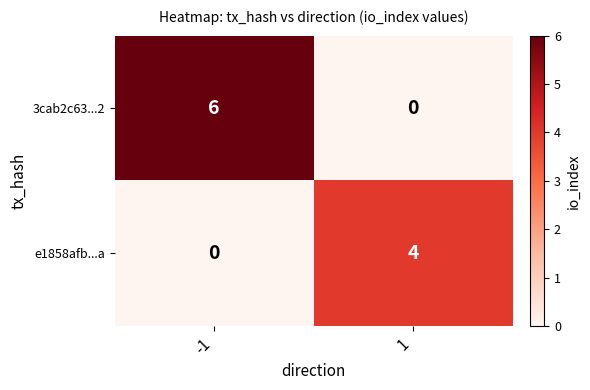

How many distinct data groups are displayed?

2